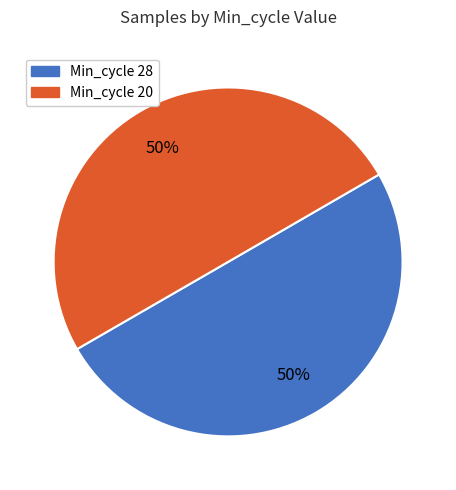

To the nearest percent, what is the average slice percentage?

50%